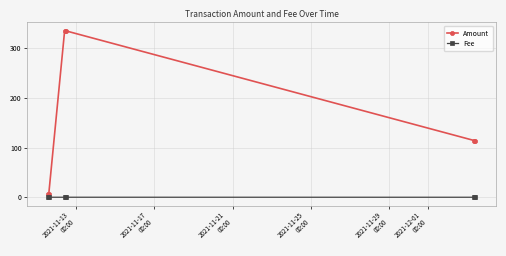

List the series in order of their peak value, lowest first.

Fee, Amount